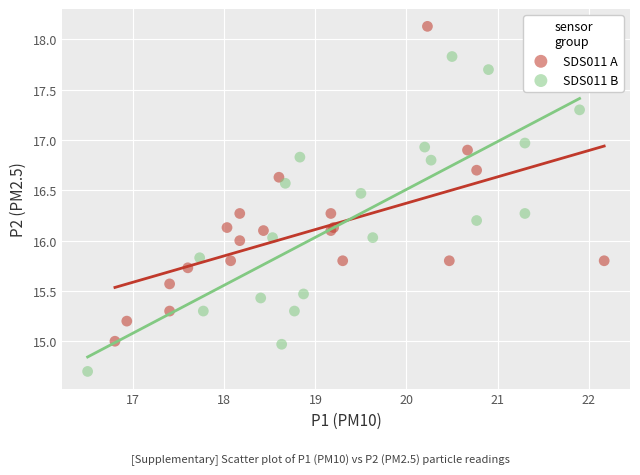

Which series contains the highest Y value?

SDS011 A